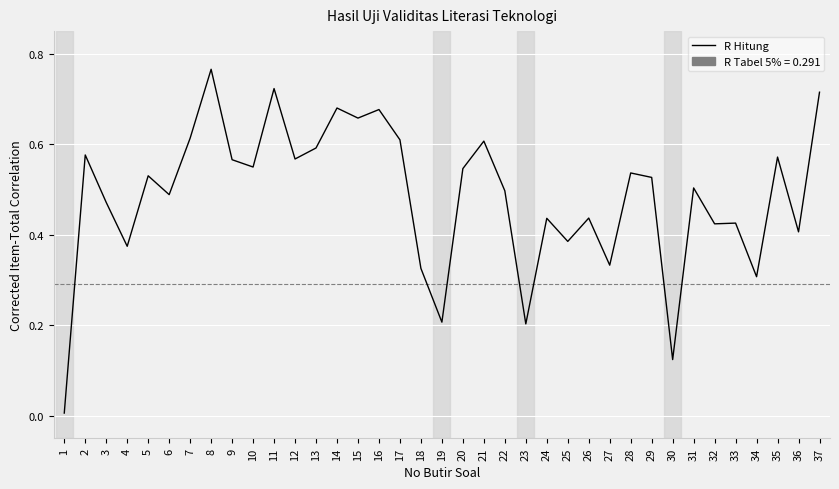

Between 25 and 22, which is larger?

22